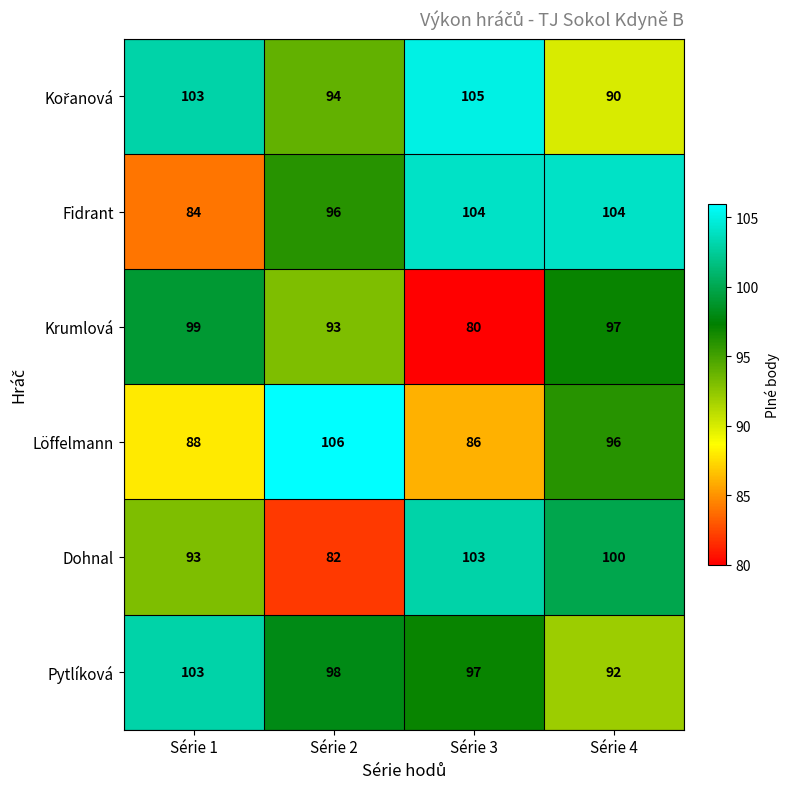

Is the value of Löffelmann at Série 2 greater than the value of Fidrant at Série 2?

Yes